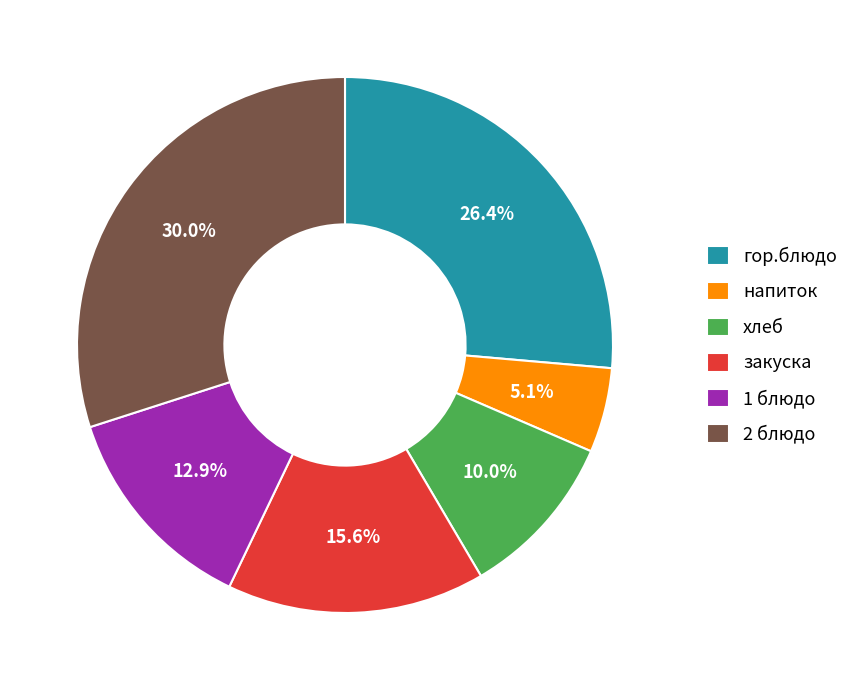

Does хлеб represent more than half of the total?

No